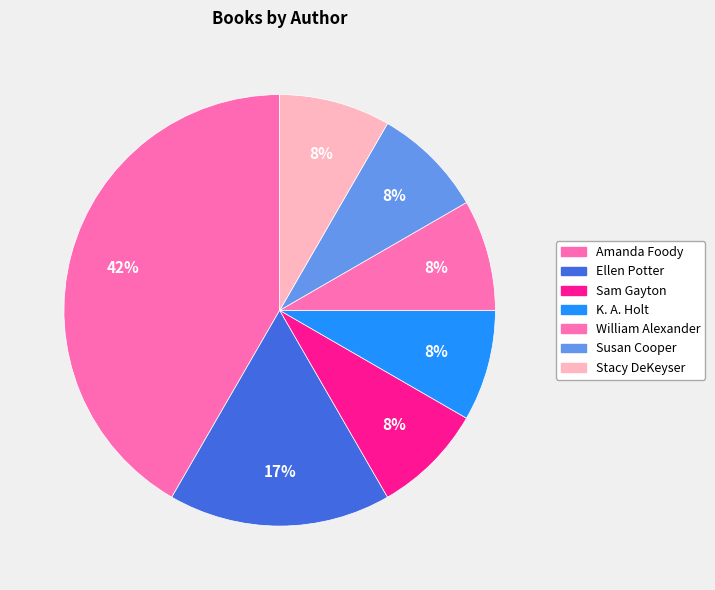

Count the number of slices in the pie.

7